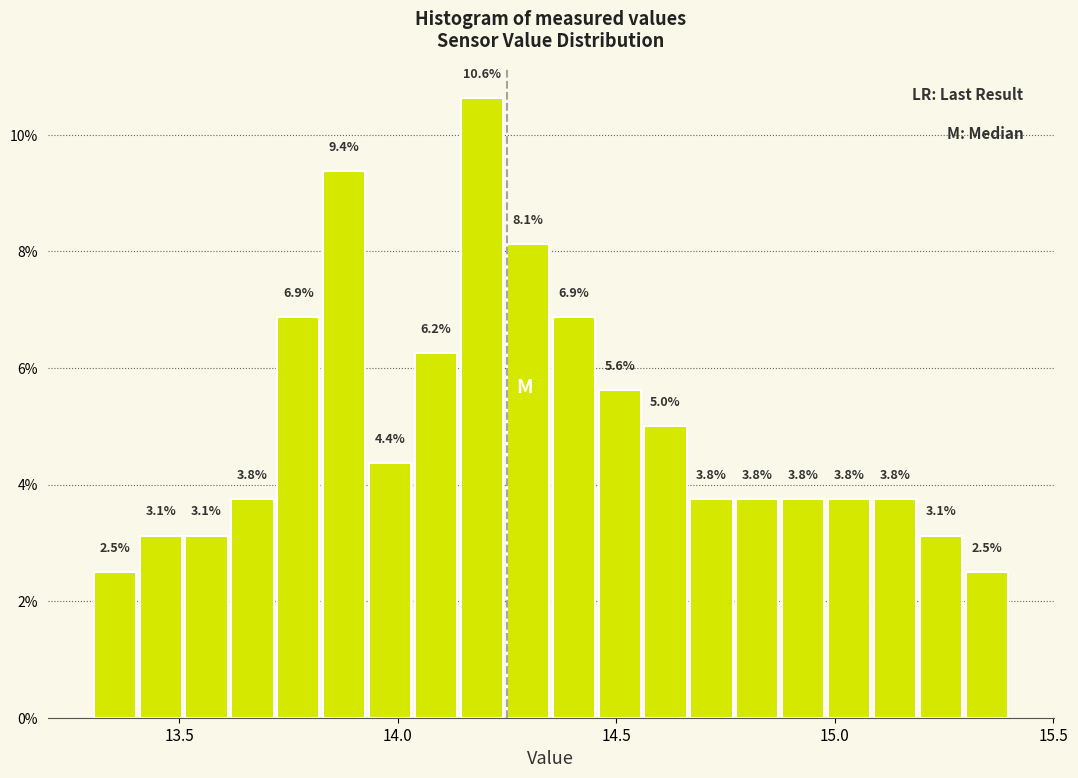

Around what value on the x-axis is the tallest bar? Give the approximate position of its centre, as read against the axis.

14.20